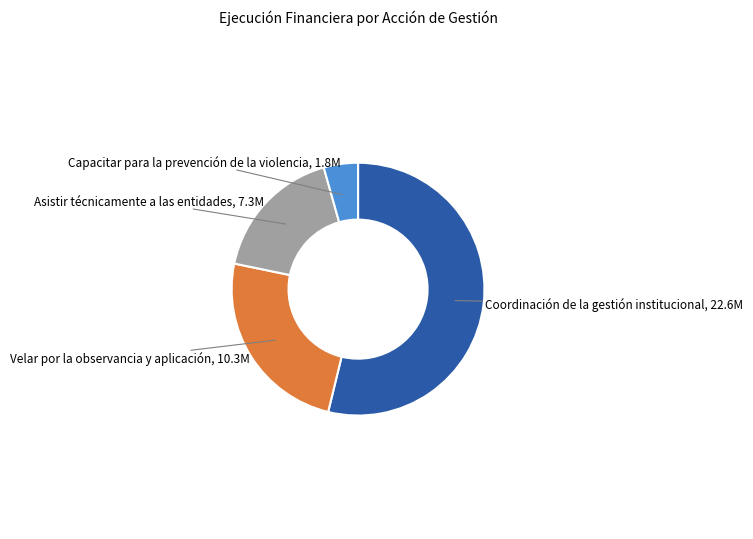

Which slice is the largest?

Coordinación de la gestión institucional